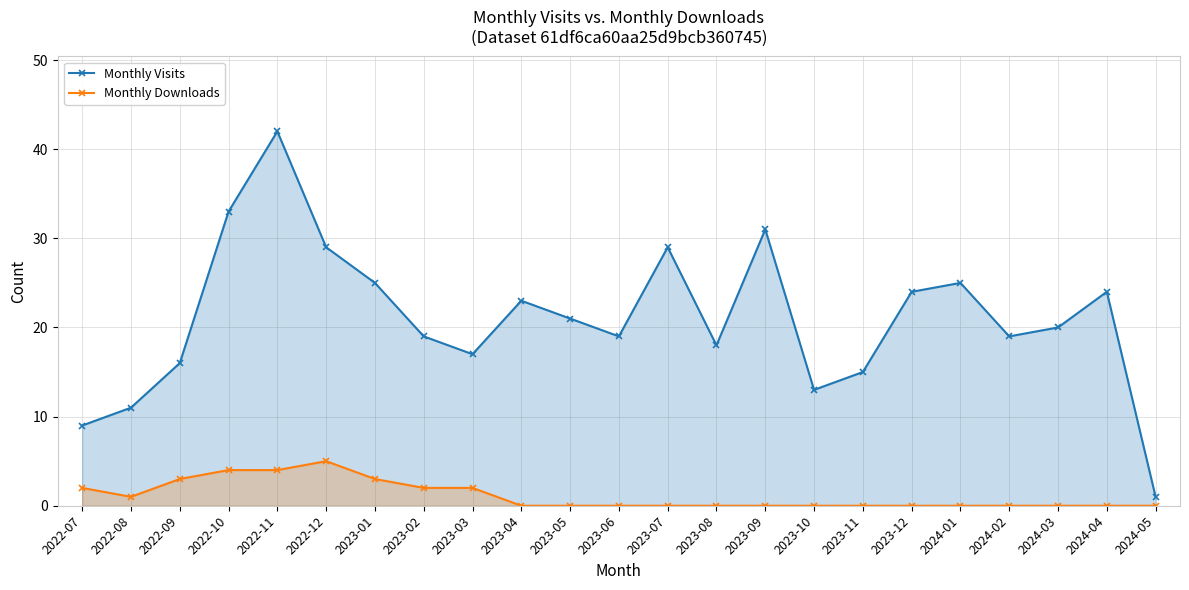

Is the value of Monthly Visits at 2023-04 greater than the value of Monthly Downloads at 2023-04?

Yes